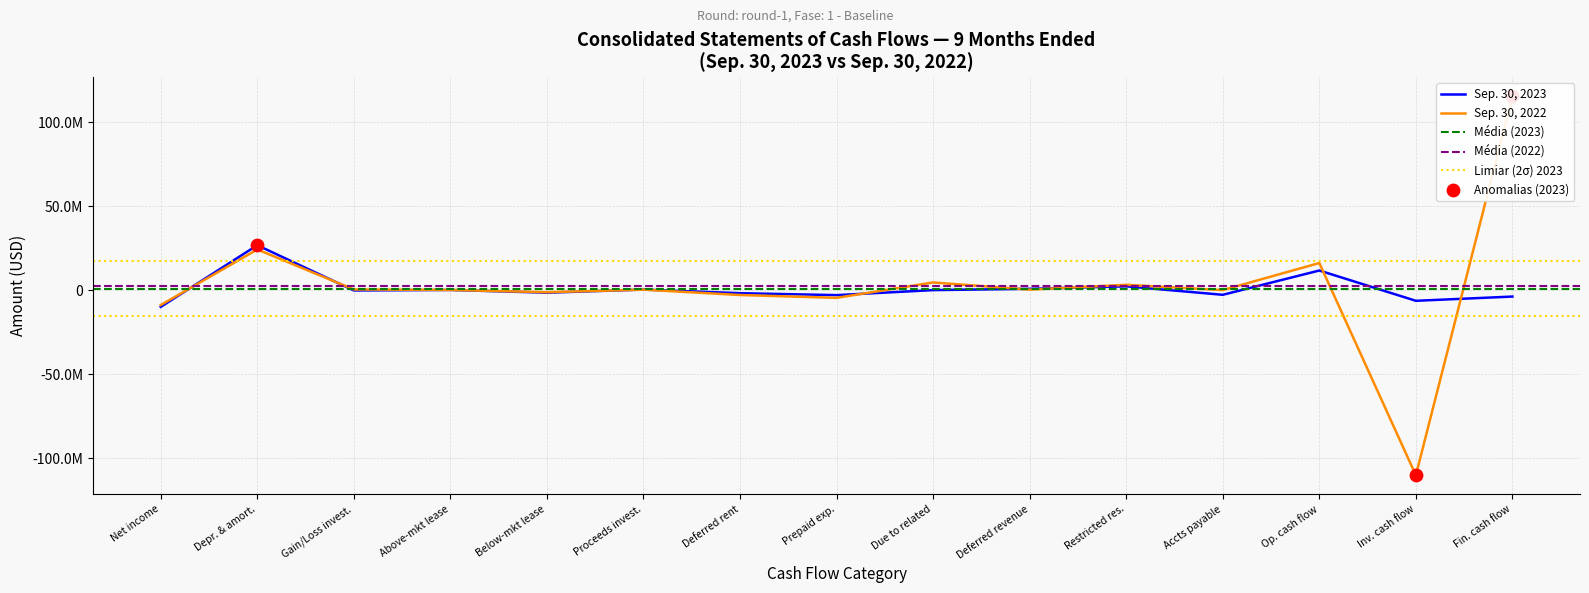

Which series reaches the minimum Y coordinate?

Sep. 30, 2022